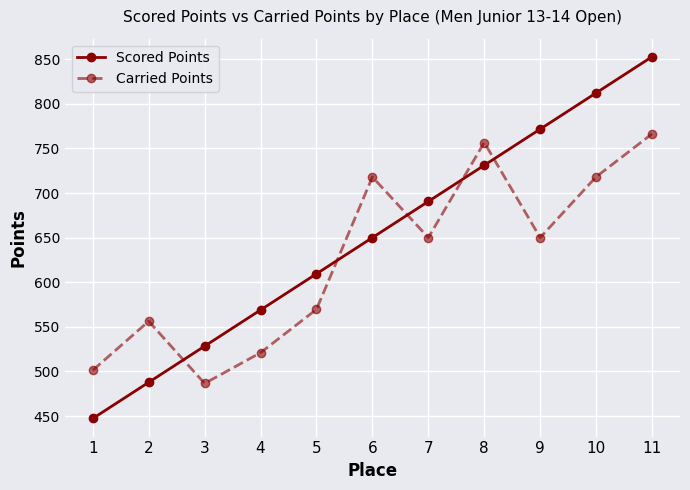

How many times do Scored Points and Carried Points cross each other?

5